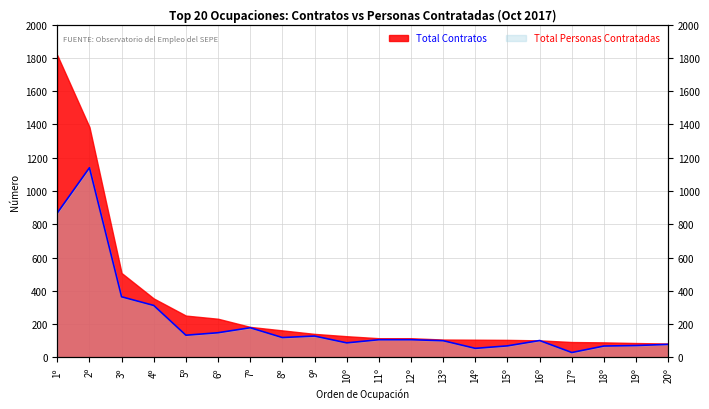

Reading right to left, transcribe all the data shown in this chart.

78	71	68	29	101	69	54	100	106	106	87	128	119	178	148	133	312	364	1140	868